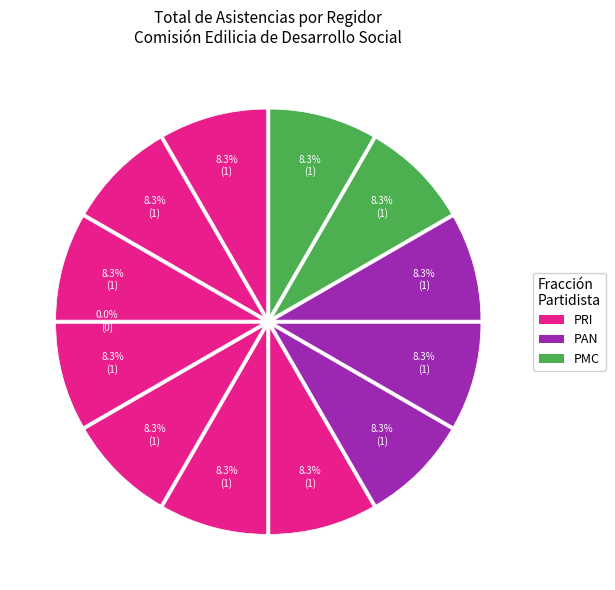

Does any single category account for the majority?

No